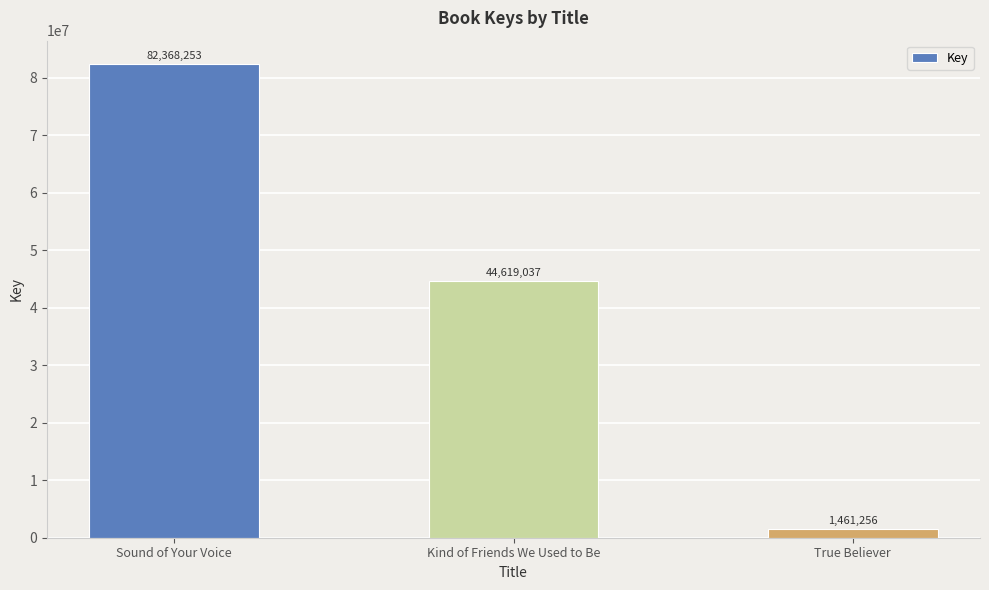

List the labels in order of value, smallest first.

True Believer, Kind of Friends We Used to Be, Sound of Your Voice